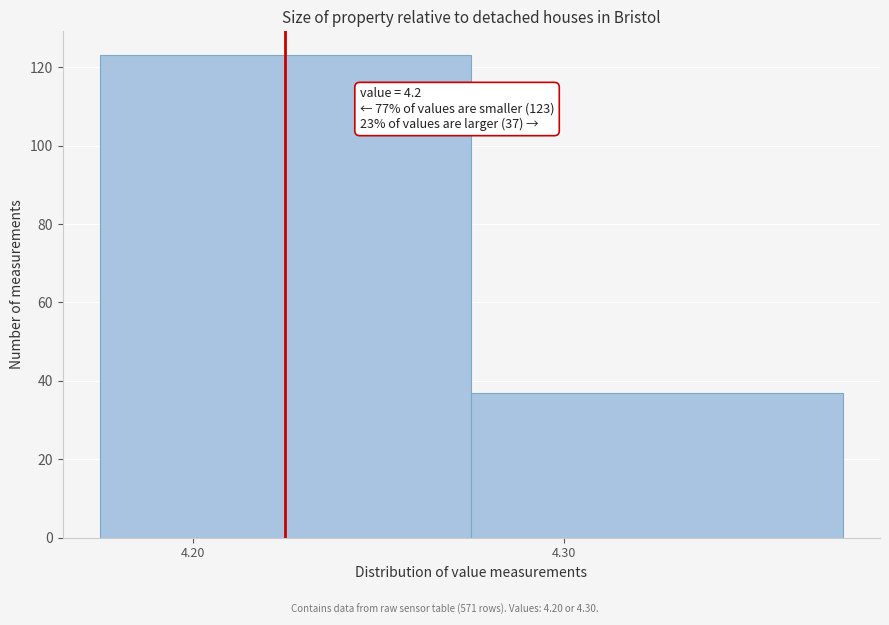

Reading left to right, what are all the values shown in this chart?

123	37